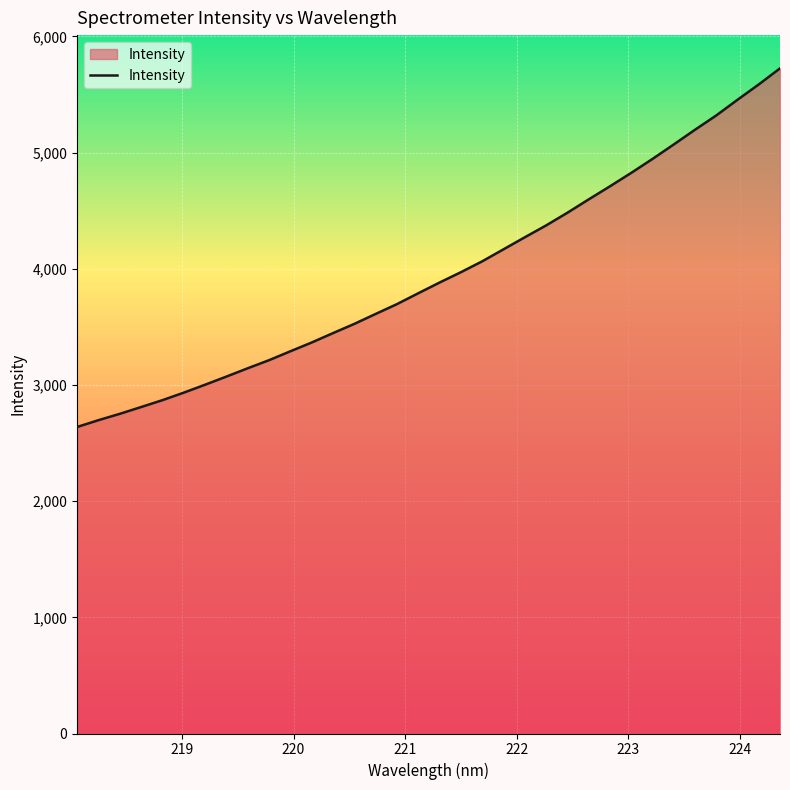

What is the minimum value shown in the chart?

2638.4